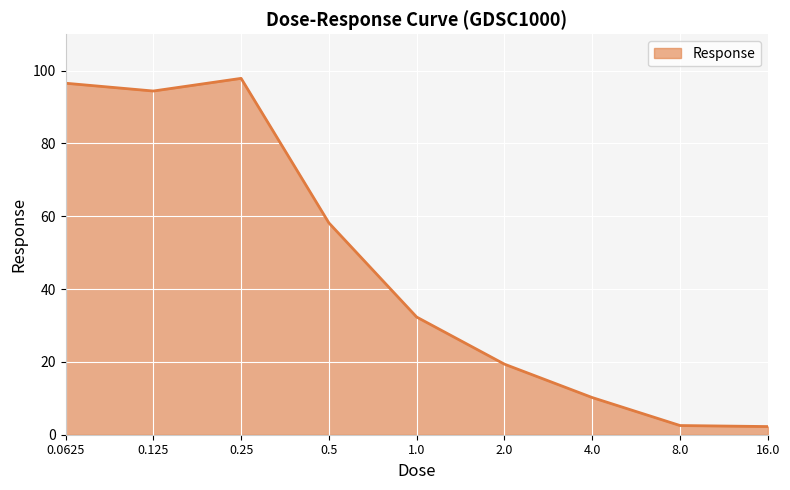

How many lines are shown in the chart?

1